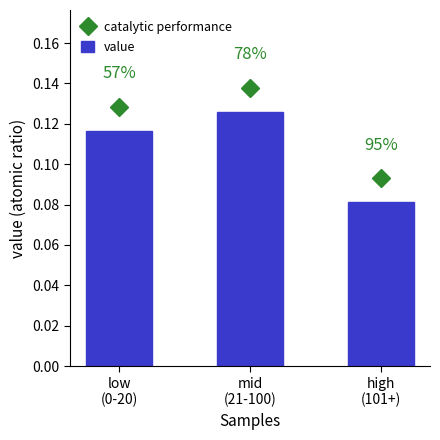

How many bars are there in total?

3